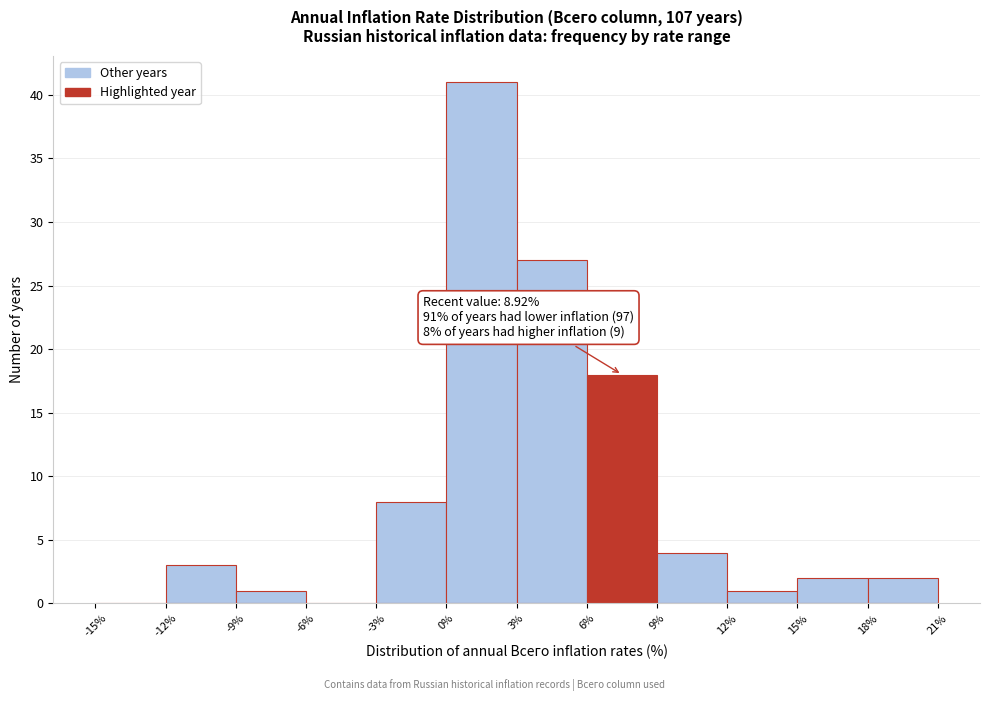

Over which range of the x-axis is the bar tallest?

0% to 3%